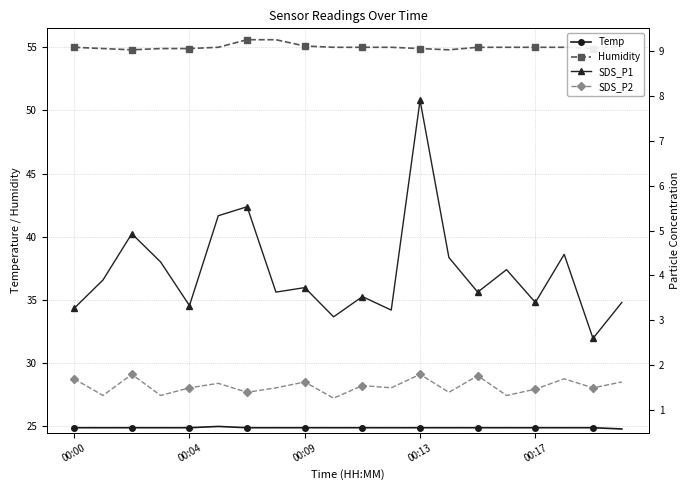

True or false: Temp and SDS_P1 intersect in this chart.

False